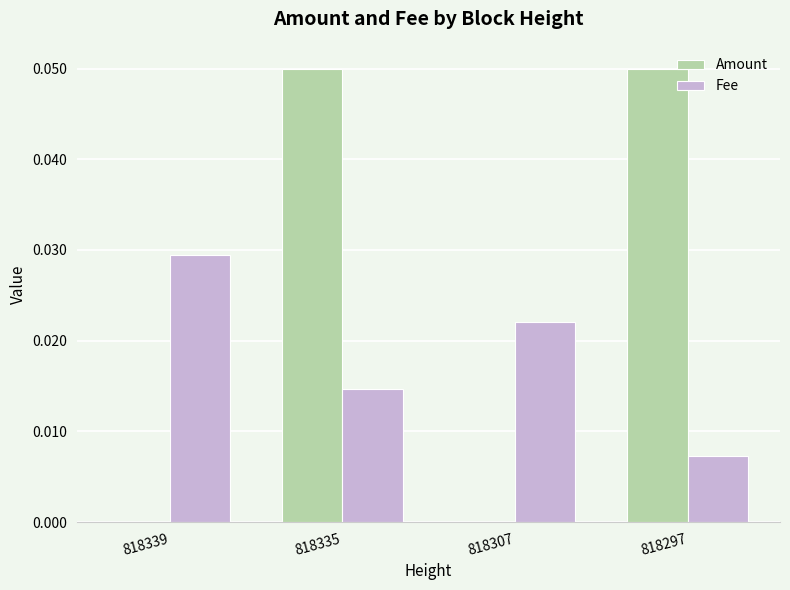

How many series are shown in this chart?

2